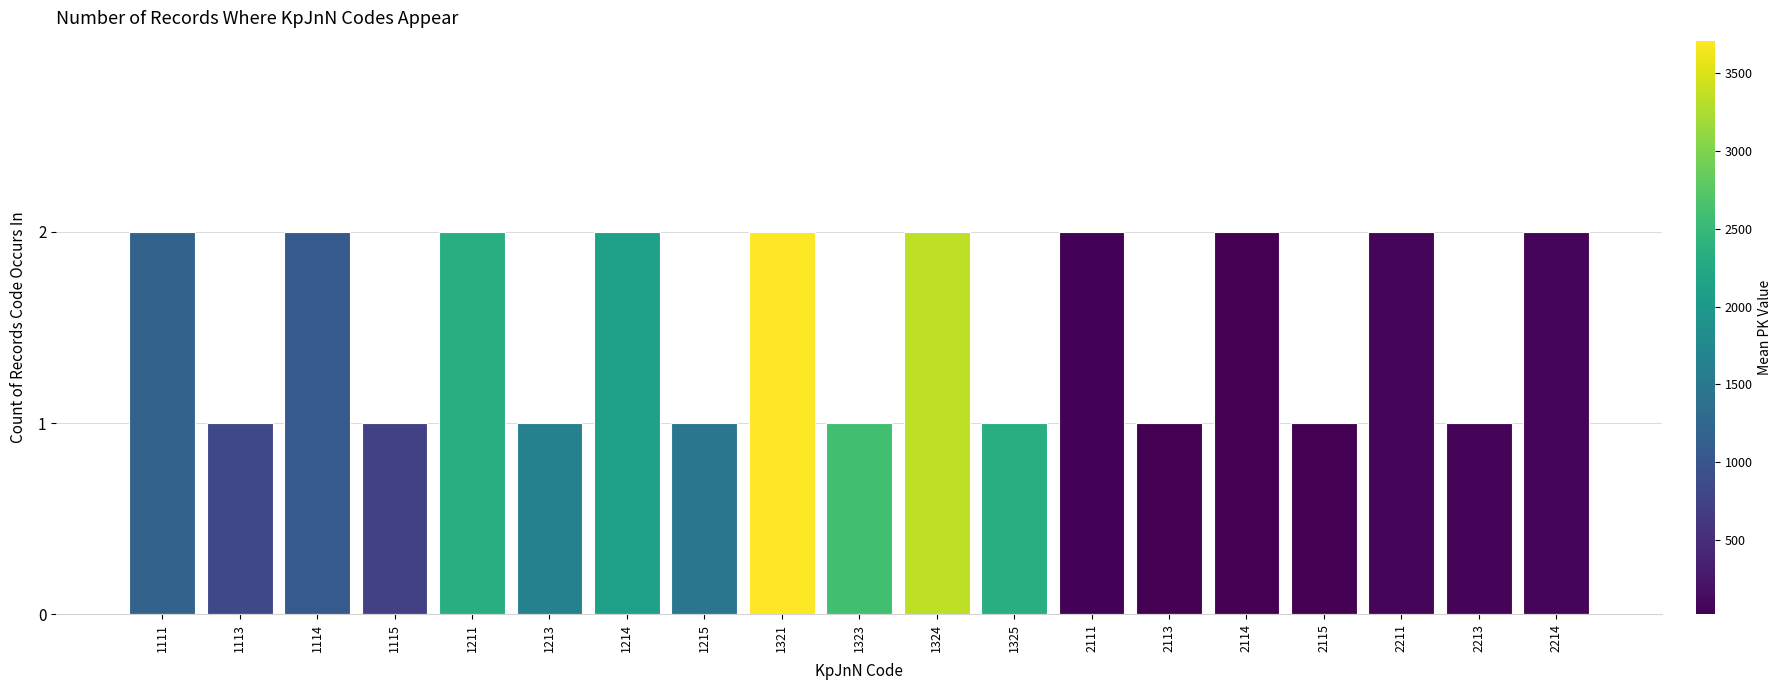

Reading right to left, what are all the values shown in this chart?

2214=2	2213=1	2211=2	2115=1	2114=2	2113=1	2111=2	1325=1	1324=2	1323=1	1321=2	1215=1	1214=2	1213=1	1211=2	1115=1	1114=2	1113=1	1111=2